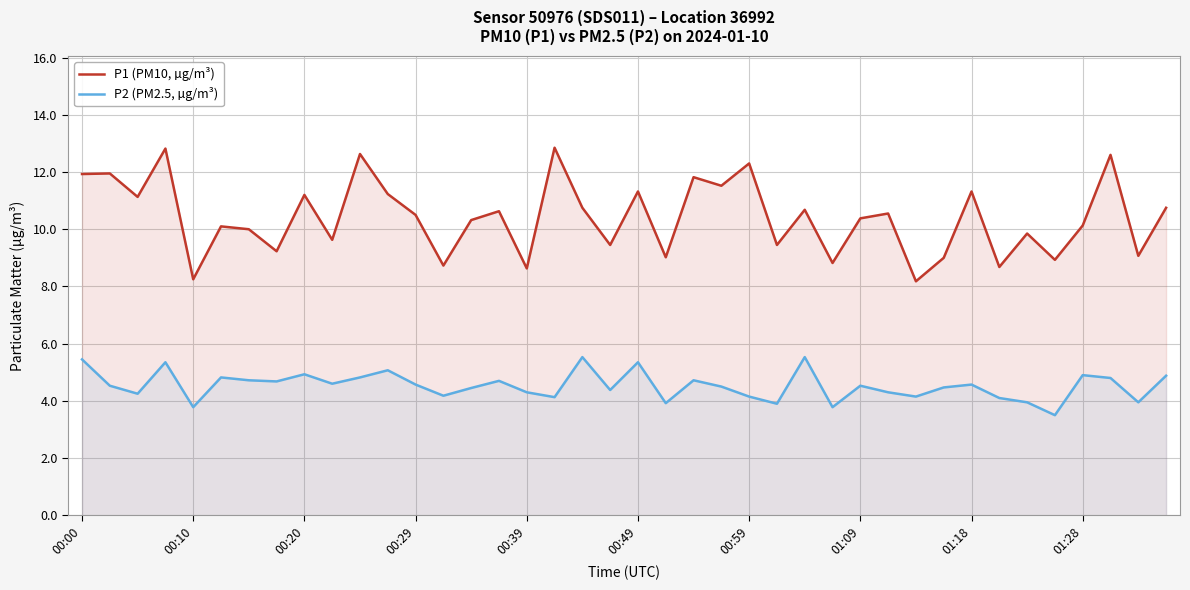

How many interior local peaks does the P2 (PM2.5, µg/m³) series have?

12